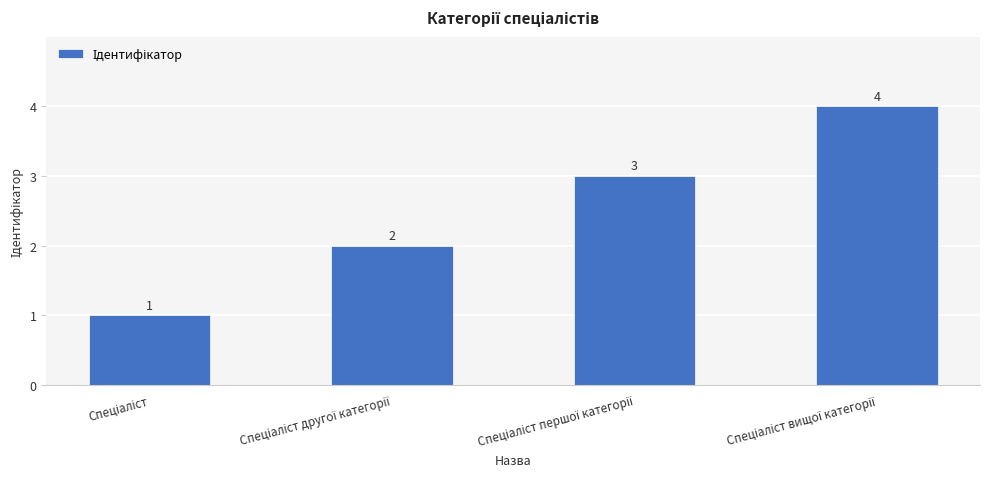

What is the value of the 4th bar from the left?

4